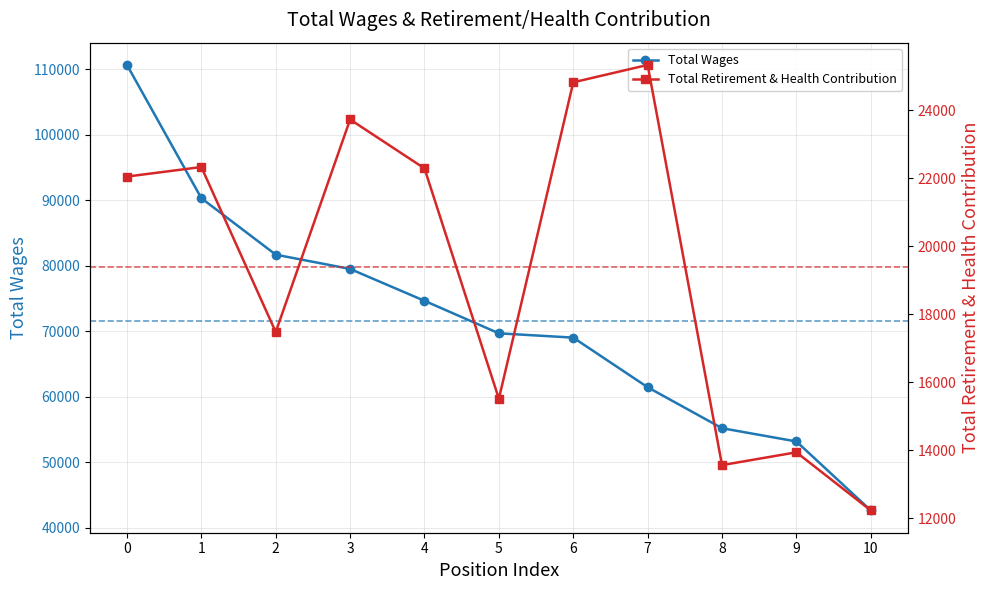

What are all the series names shown in the legend?

Total Wages, Total Retirement & Health Contribution